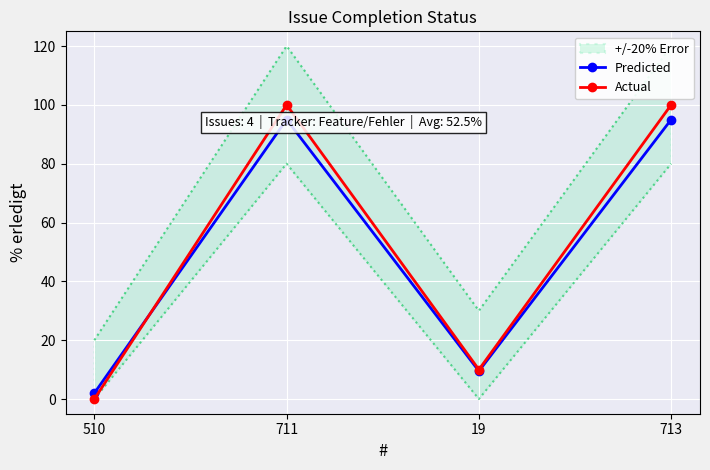

What is the difference between the Actual values at 711 and 510?

100